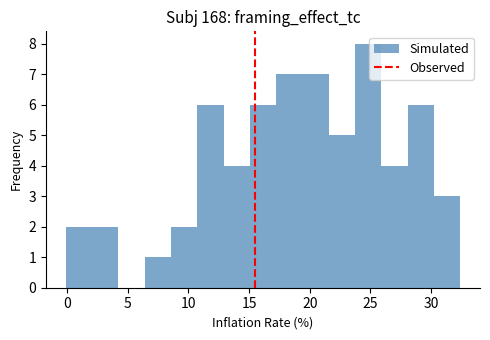

Reading left to right, transcribe this chart: for each bar, give the range it covers on the x-axis and its height. Neither the bar edges nor the heights are printed on the chart, so give them approximately, as read against the axes.

0.0 to 2.0: 2
2.0 to 4.0: 2
4.0 to 6.5: 0
6.5 to 8.5: 1
8.5 to 10.5: 2
10.5 to 13.0: 6
13.0 to 15.0: 4
15.0 to 17.0: 6
17.0 to 19.5: 7
19.5 to 21.5: 7
21.5 to 23.5: 5
23.5 to 26.0: 8
26.0 to 28.0: 4
28.0 to 30.0: 6
30.0 to 32.5: 3